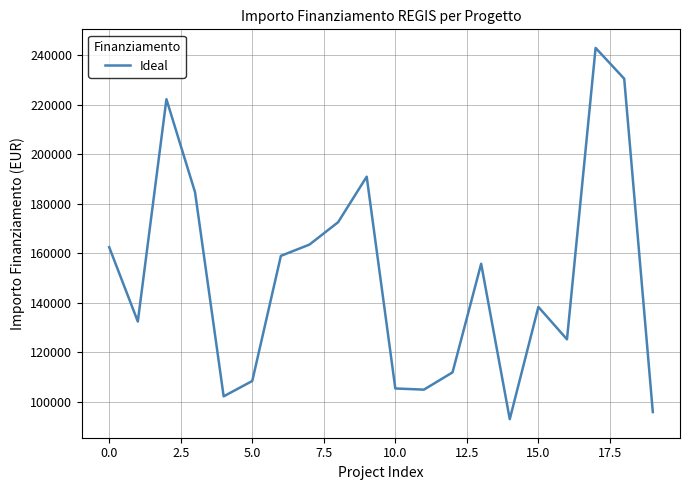

What is the minimum value shown in the chart?

92980.8